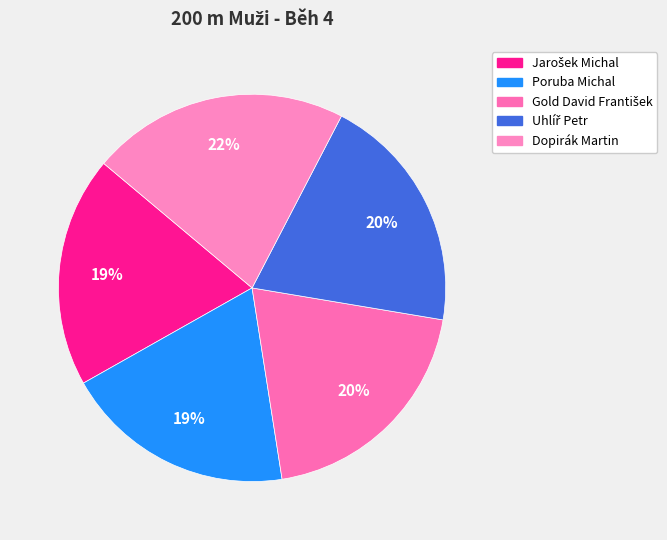

Does Dopirák Martin account for over 50% of the chart?

No